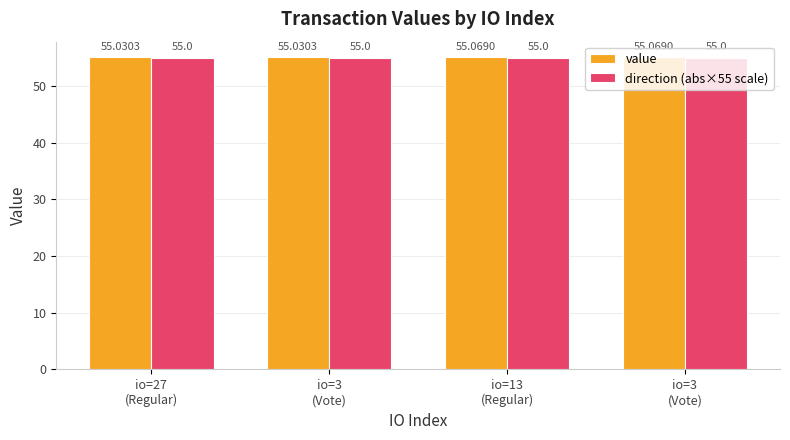

What is the sum of the direction (abs×55 scale) values at io=3
(Vote) and io=3
(Vote)?

110.0